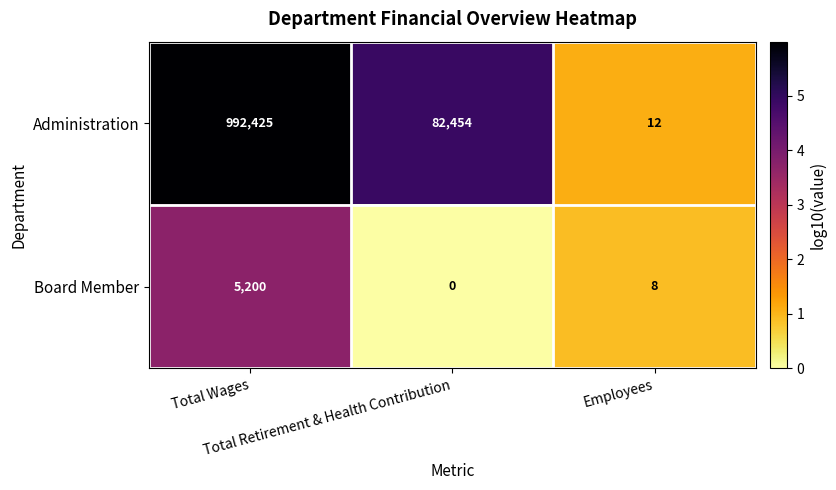

List the series in order of their overall mean, lowest first.

Board Member, Administration